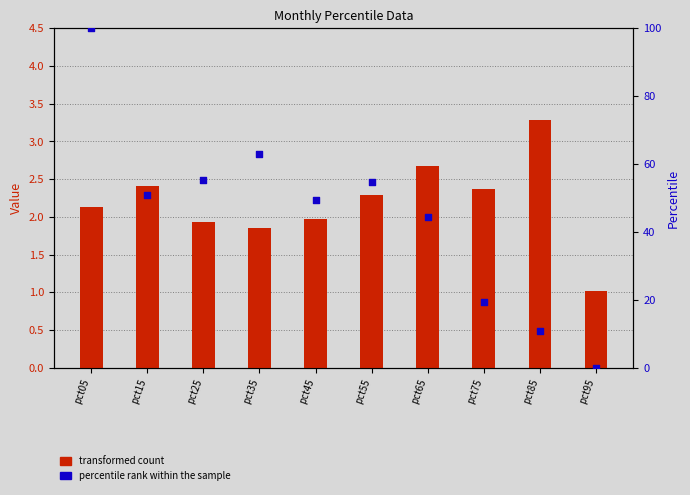

Which series has the largest total across all categories?

Feb (percentile rank)